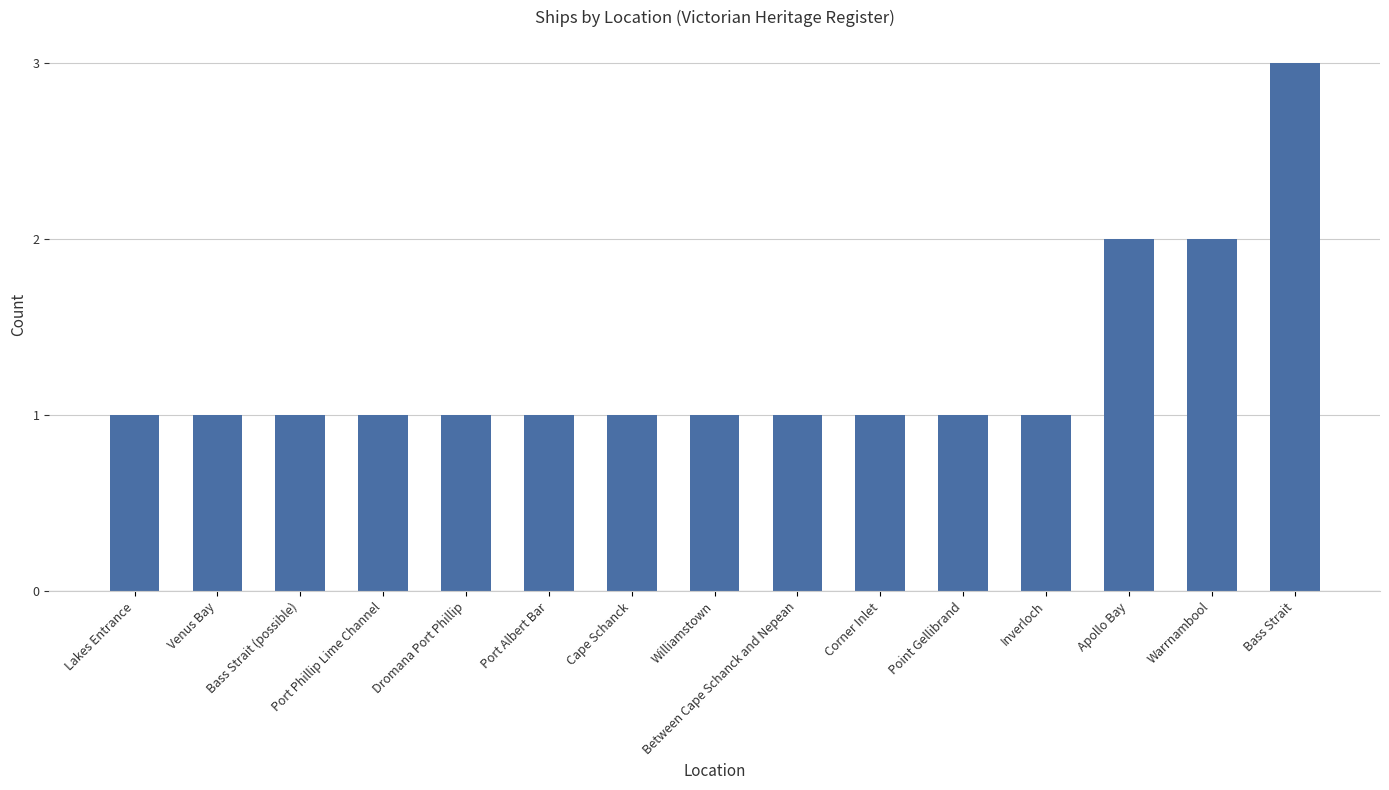

What is the label of the 1st bar from the left?

Lakes Entrance